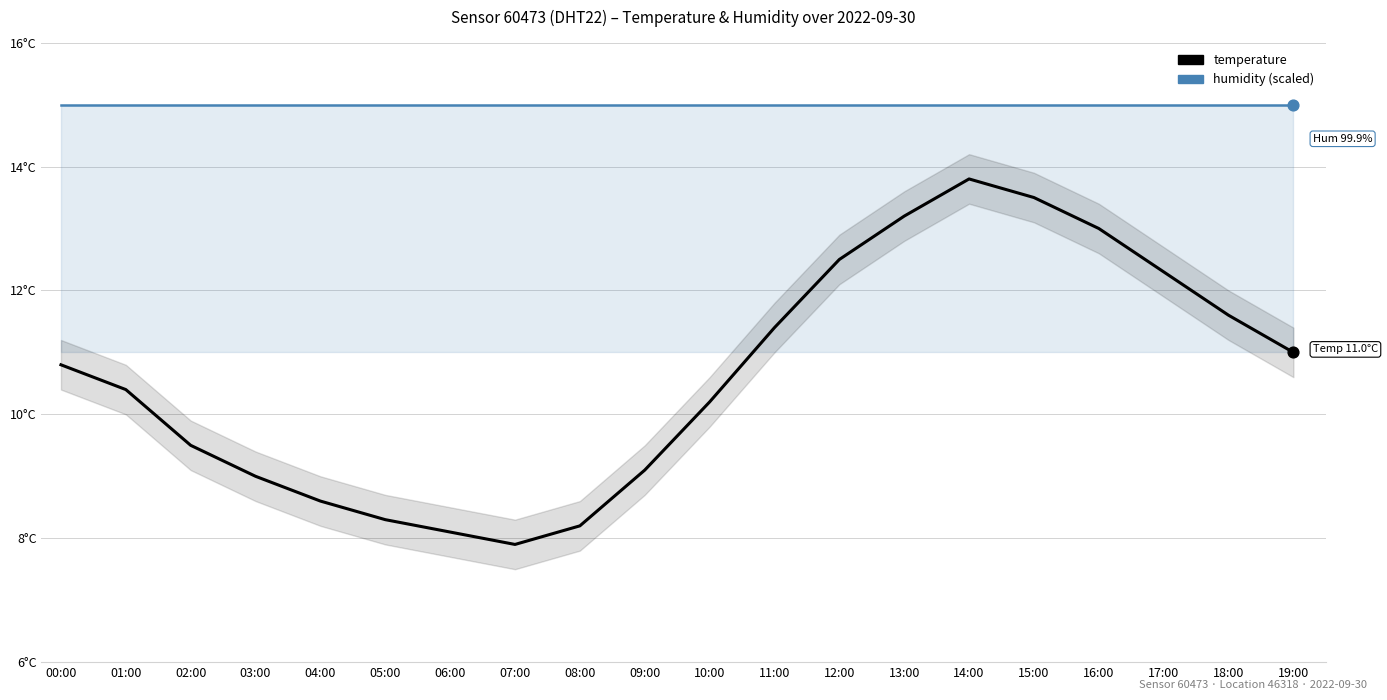

What are all the series names shown in the legend?

humidity (scaled), temperature